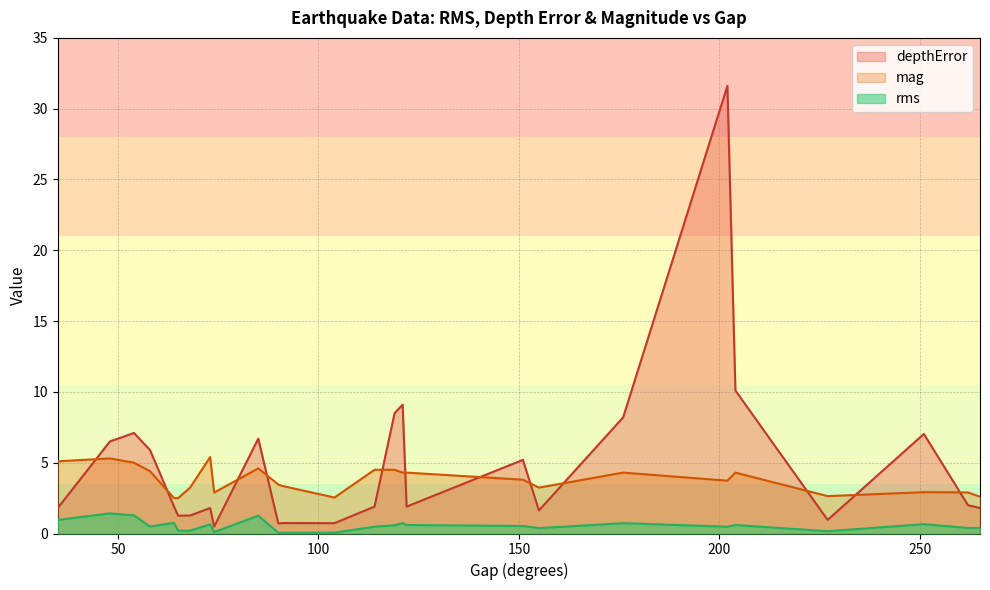

Which series changed the most between 14 and 20?

rms